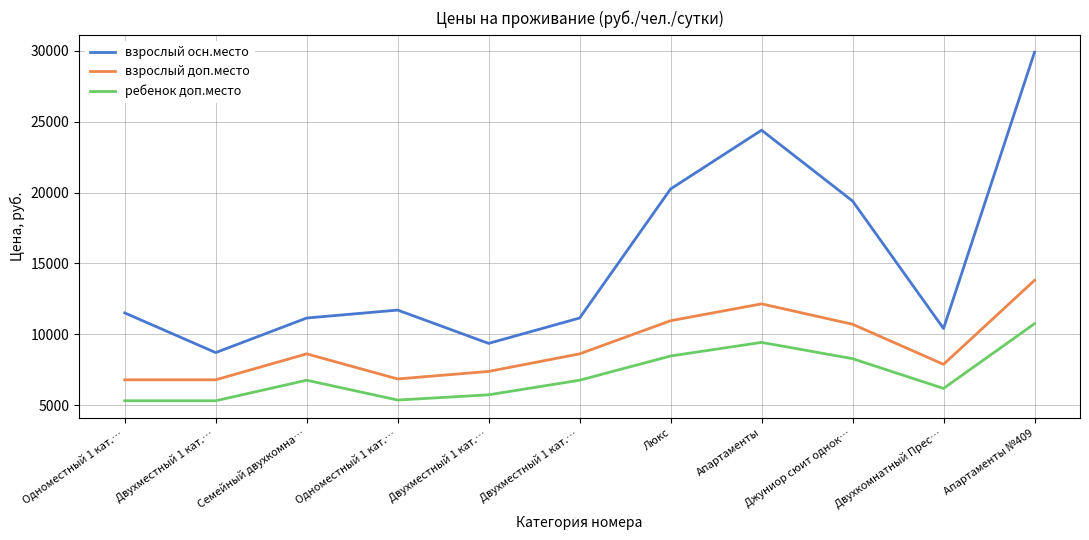

What is the average value of the взрослый осн.место series?

15262